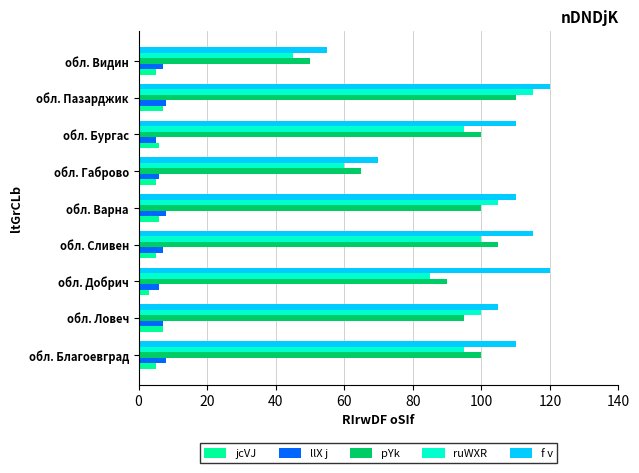

The ruWXR series shows 95 at обл. Бургас. True or false?

True